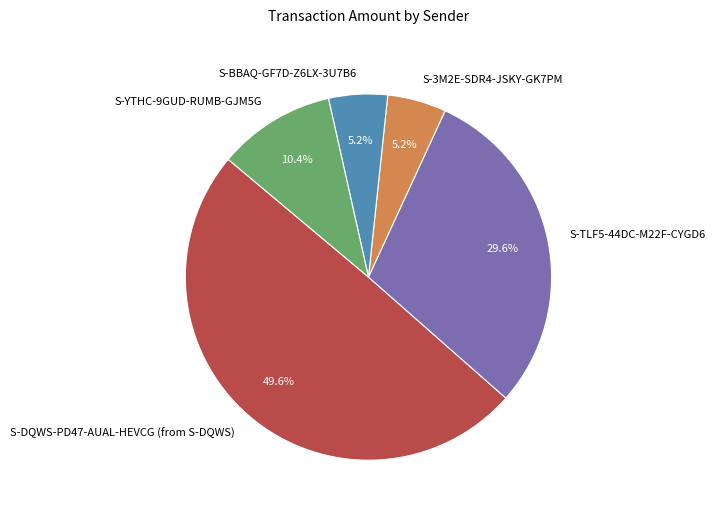

To the nearest percent, what portion does S-TLF5-44DC-M22F-CYGD6 represent?

30%